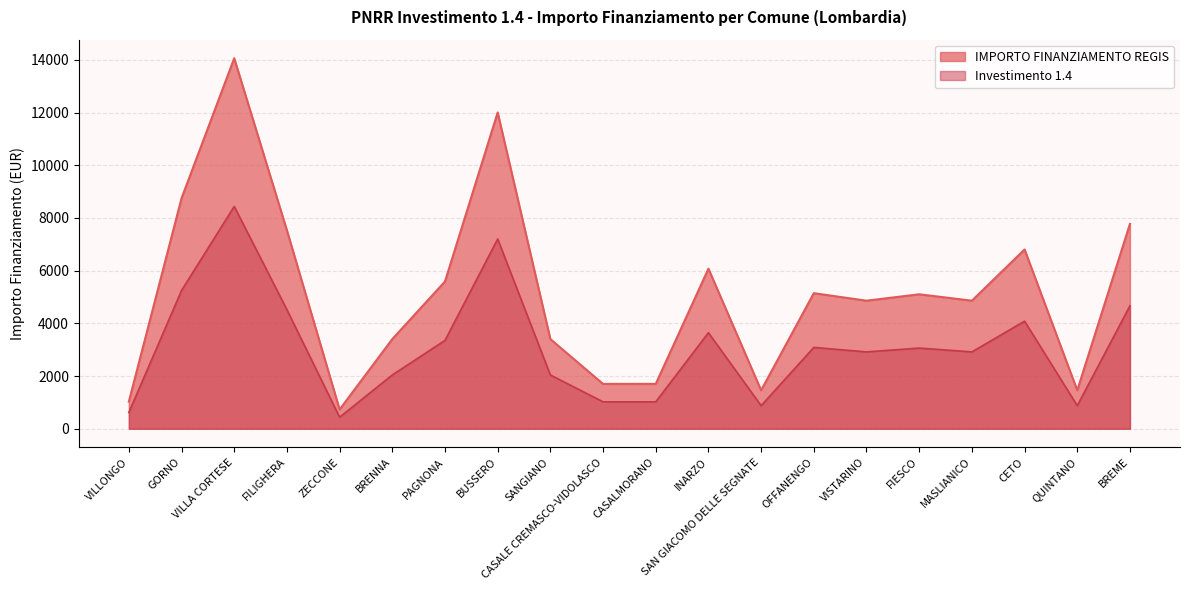

Which series has the widest spread of values?

IMPORTO FINANZIAMENTO REGIS